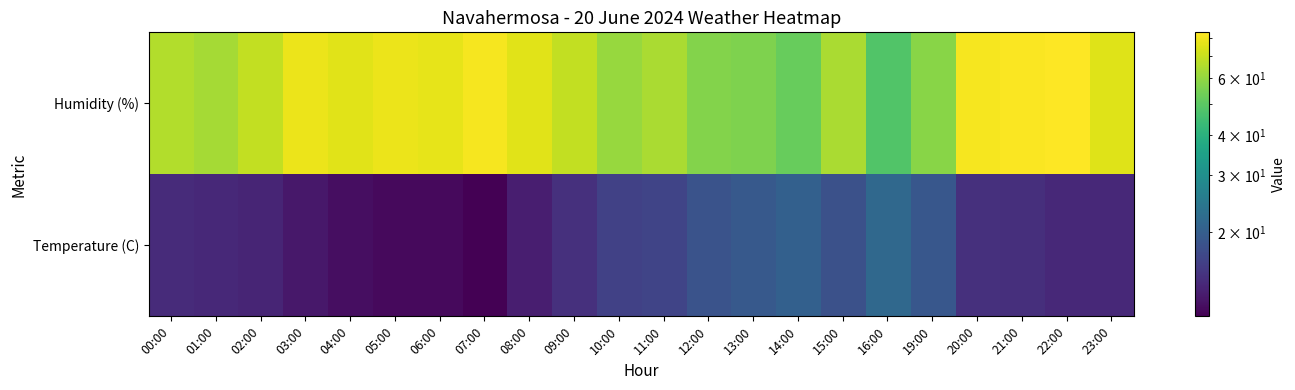

Rank the series by their maximum value, from highest to lowest.

Humidity (%), Temperature (C)